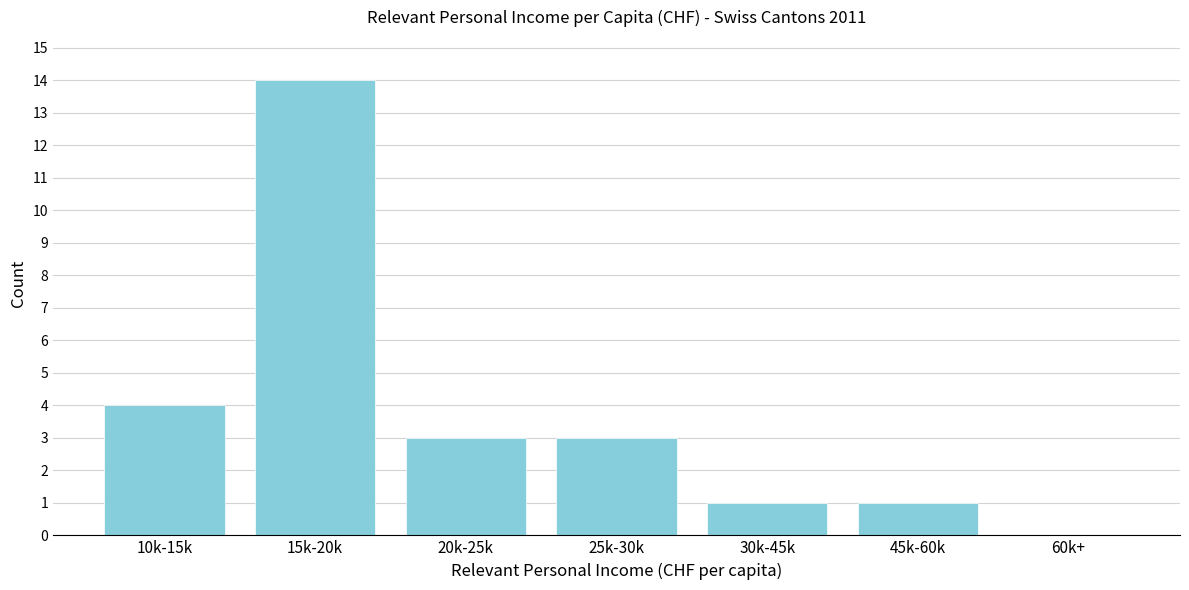

Reading left to right, extract all data points from this chart.

10k-15k=4	15k-20k=14	20k-25k=3	25k-30k=3	30k-45k=1	45k-60k=1	60k+=0